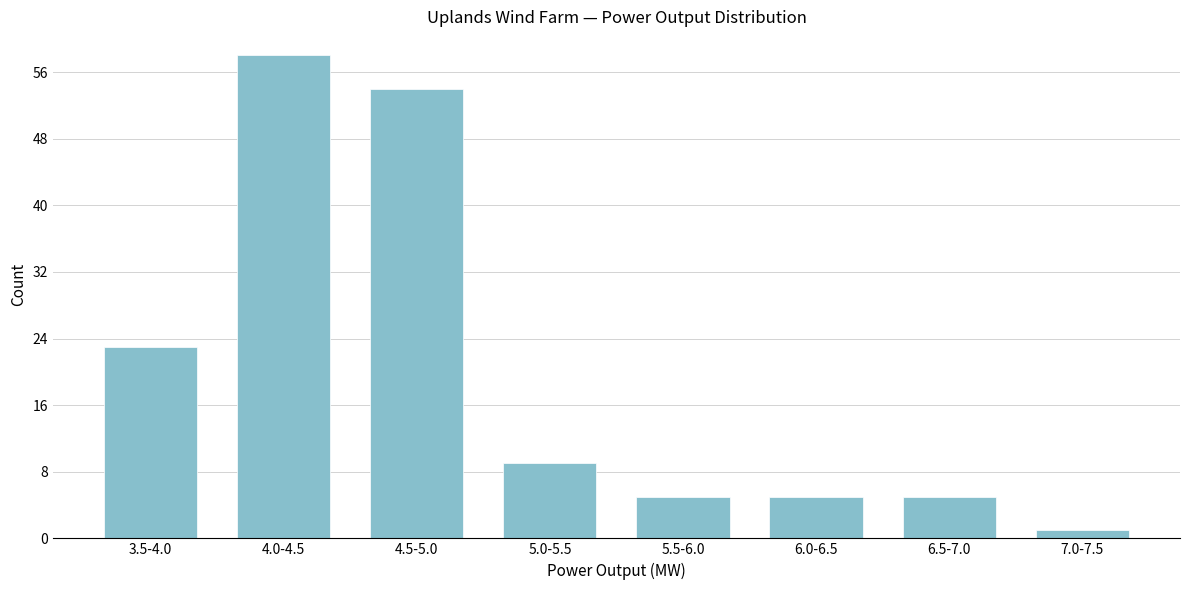

Reading left to right, list all the values displayed in this chart.

3.5-4.0=23	4.0-4.5=58	4.5-5.0=54	5.0-5.5=9	5.5-6.0=5	6.0-6.5=5	6.5-7.0=5	7.0-7.5=1